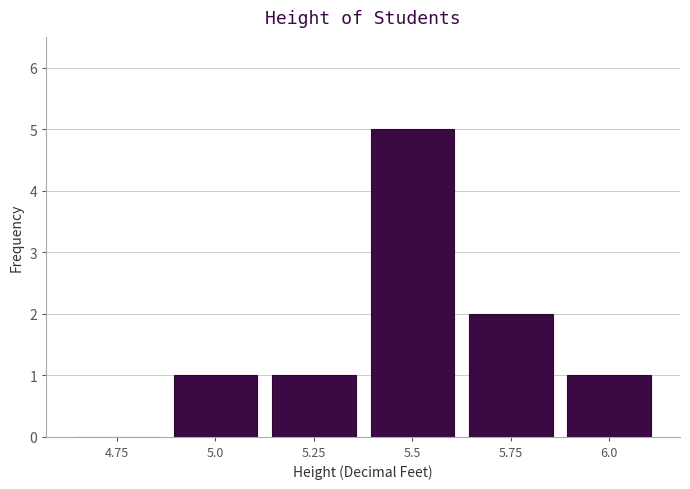

Reading left to right, transcribe all the data shown in this chart.

4.75=0	5.0=1	5.25=1	5.5=5	5.75=2	6.0=1